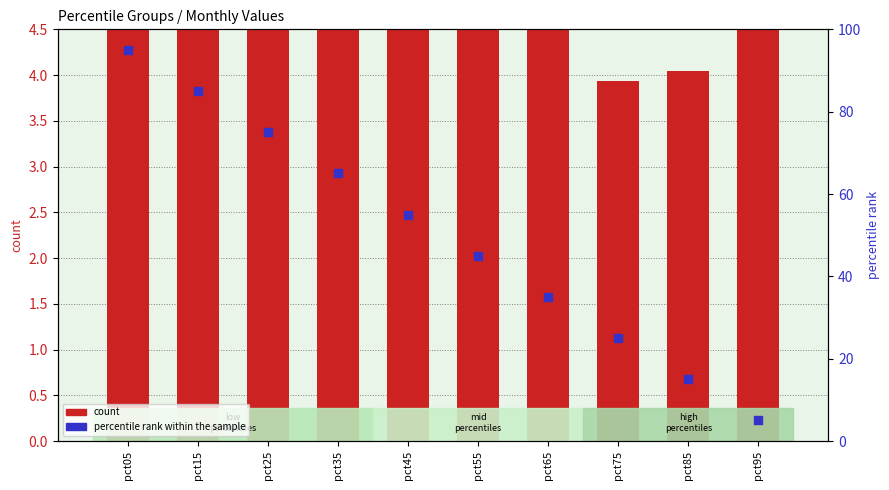

Which series contains the lowest Y value?

count